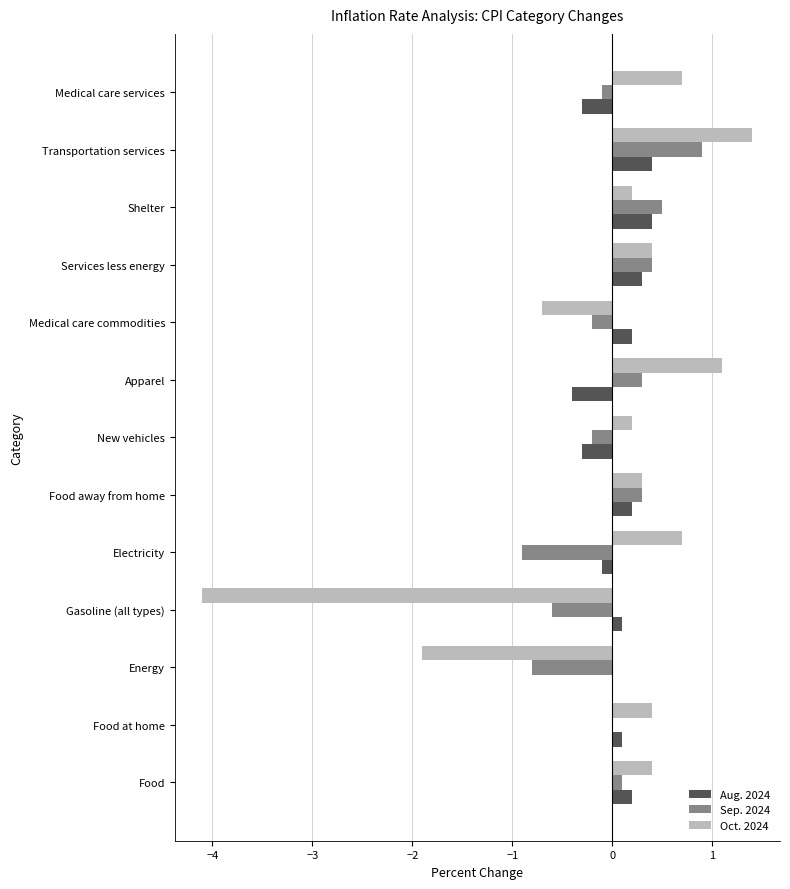

Is it true that Sep. 2024 equals -0.8 at Gasoline (all types)?

False